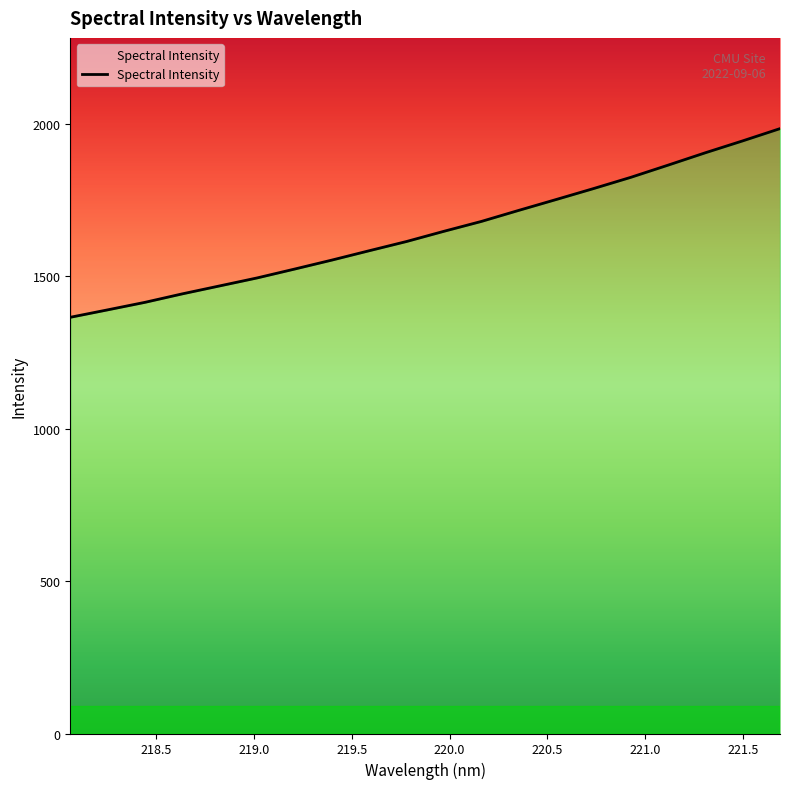

Does the chart display data point markers on the line(s)?

No